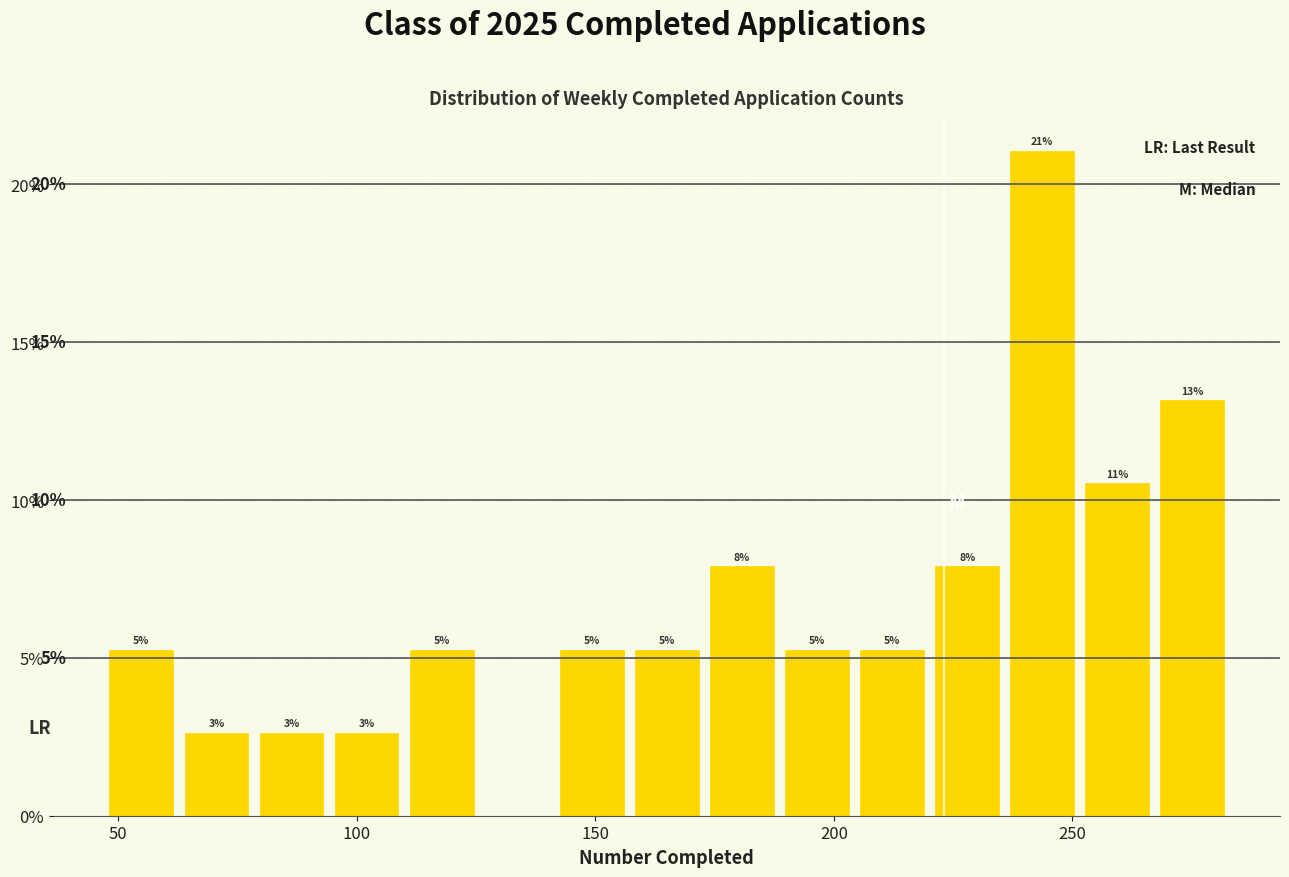

Around what value on the x-axis is the tallest bar? Give the approximate position of its centre, as read against the axis.

245